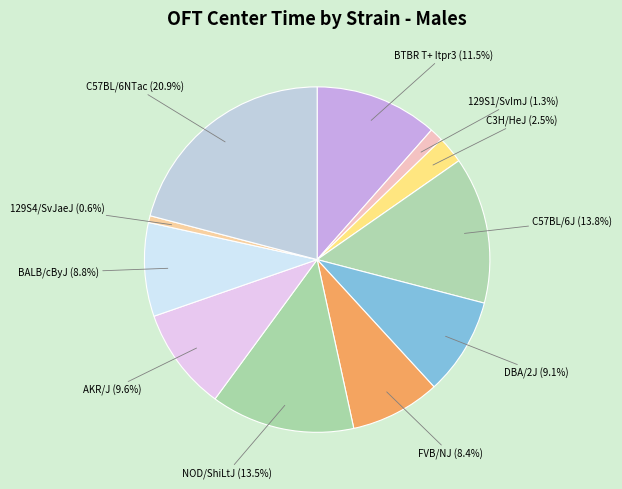

The 129S1/SvImJ slice represents 9% of the pie. True or false?

False